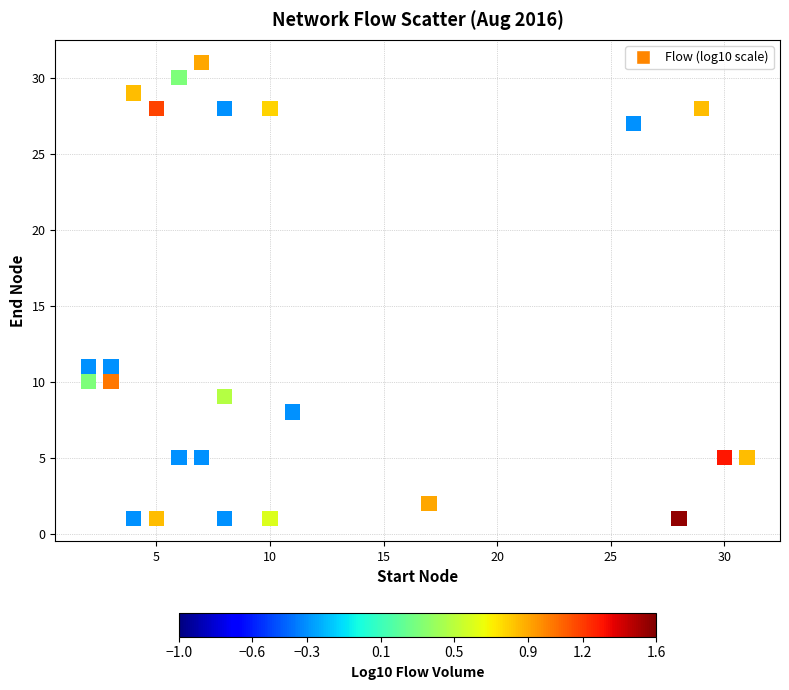

What is the range of Y values (max minus min)?

30